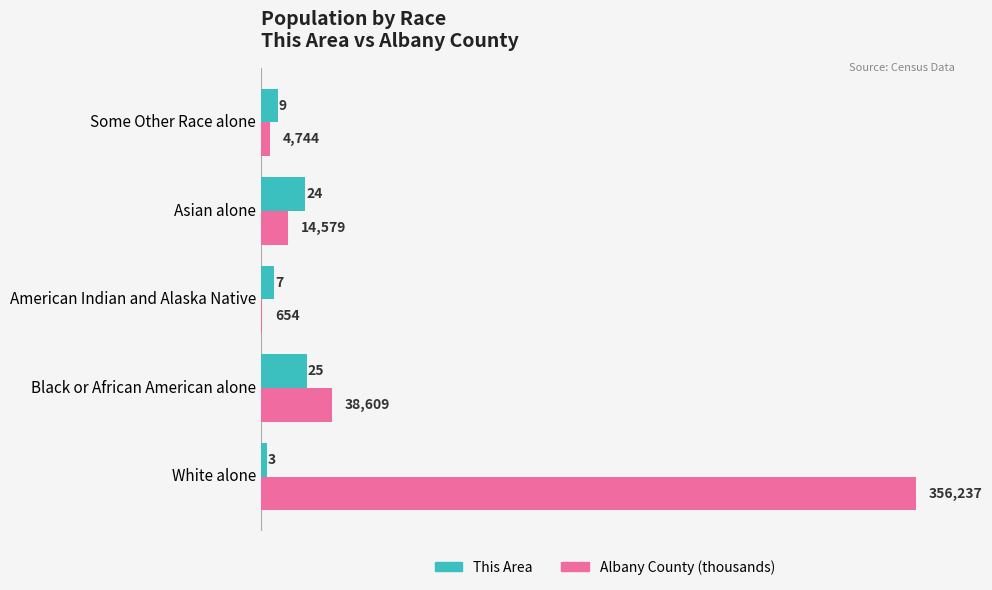

Which series has the largest total across all categories?

Albany County (thousands)